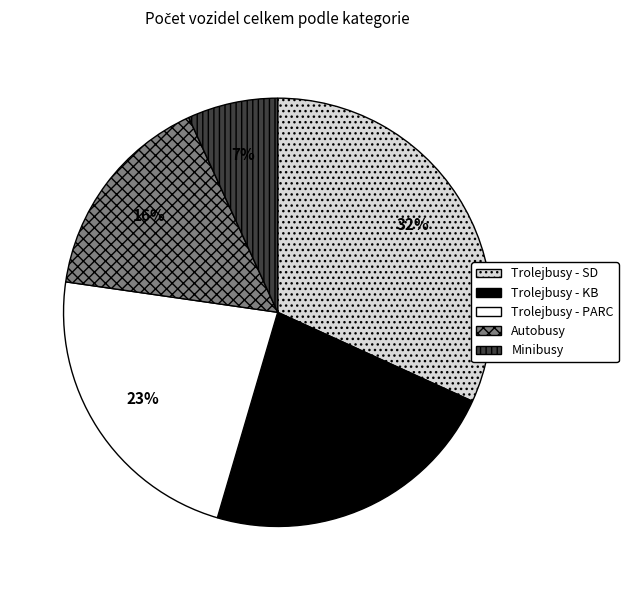

Count the number of slices in the pie.

5